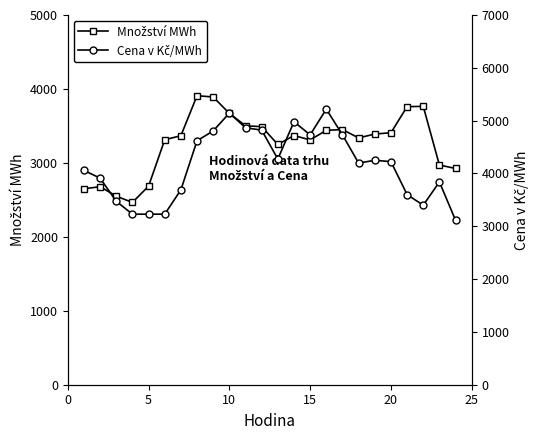

How many interior local peaks does the Cena v Kč/MWh series have?

5